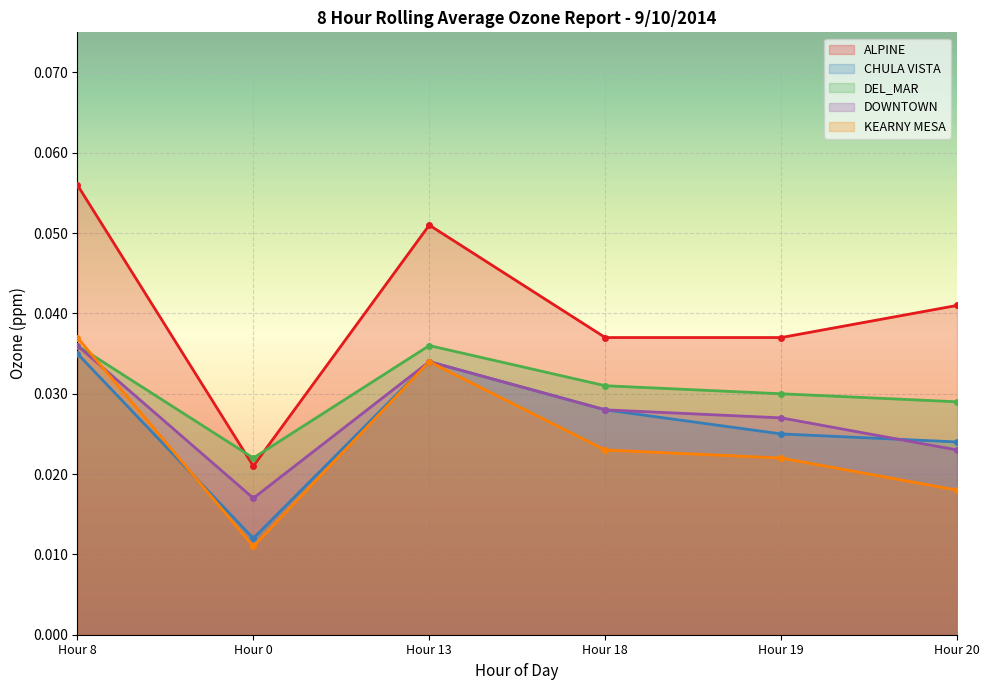

Is the value of DEL_MAR at Hour 20 greater than the value of ALPINE at Hour 13?

No